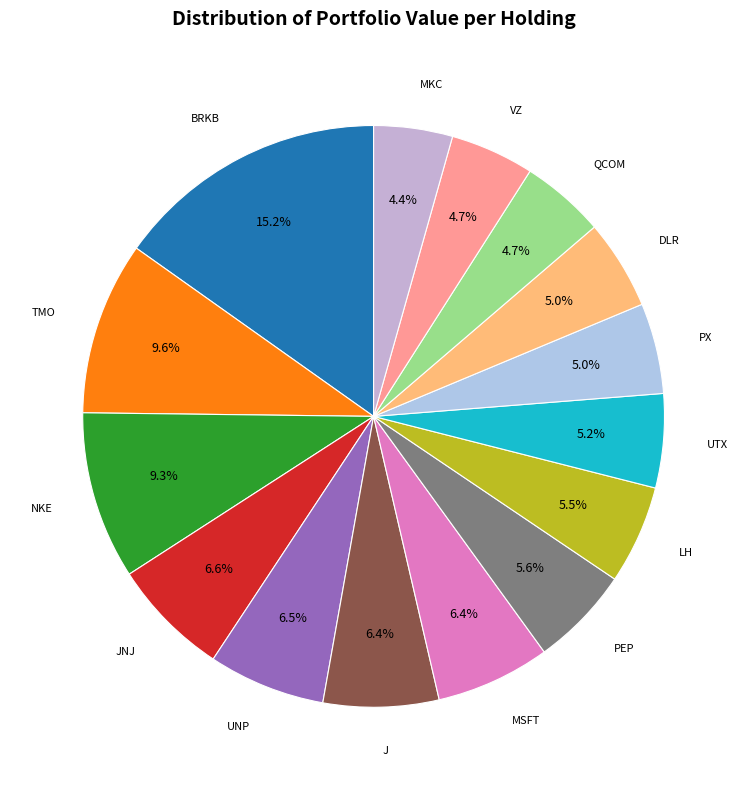

Count the number of slices in the pie.

15